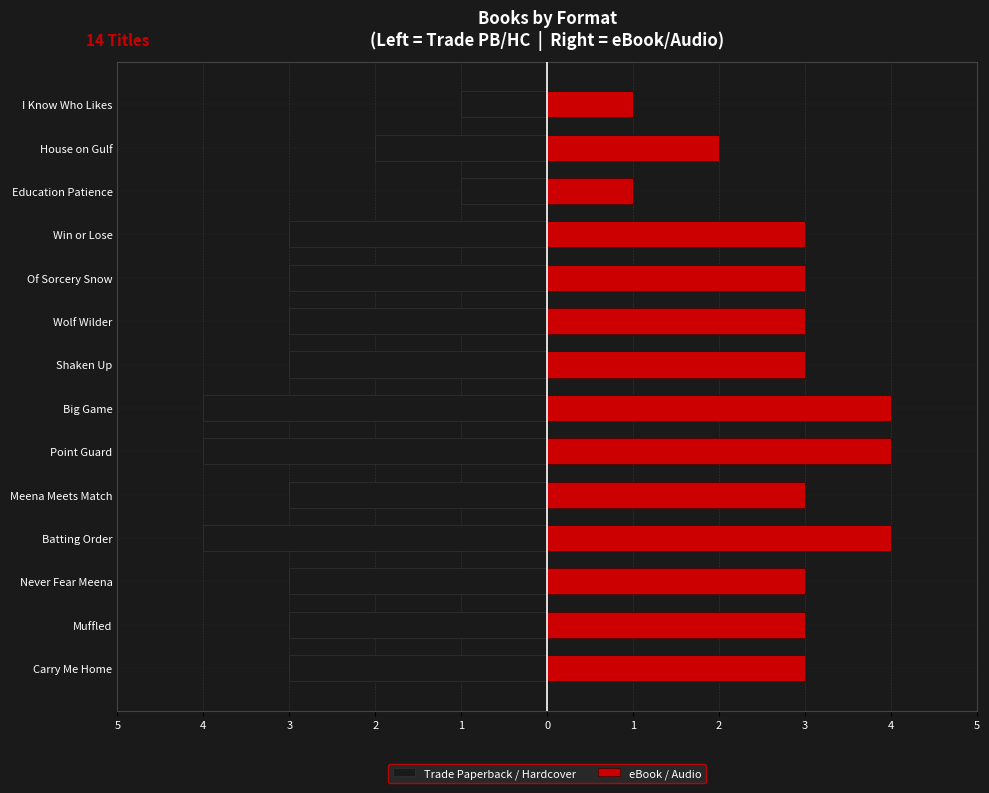

What is the difference between the second highest and minimum values in the eBook / Audio series?

3